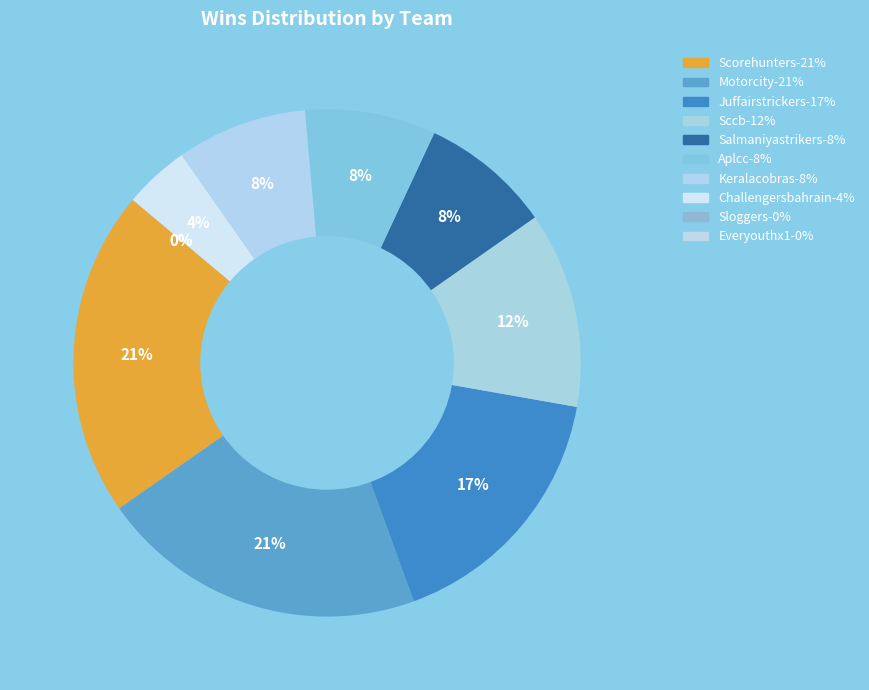

Which has a higher value, Aplcc or Sloggers?

Aplcc